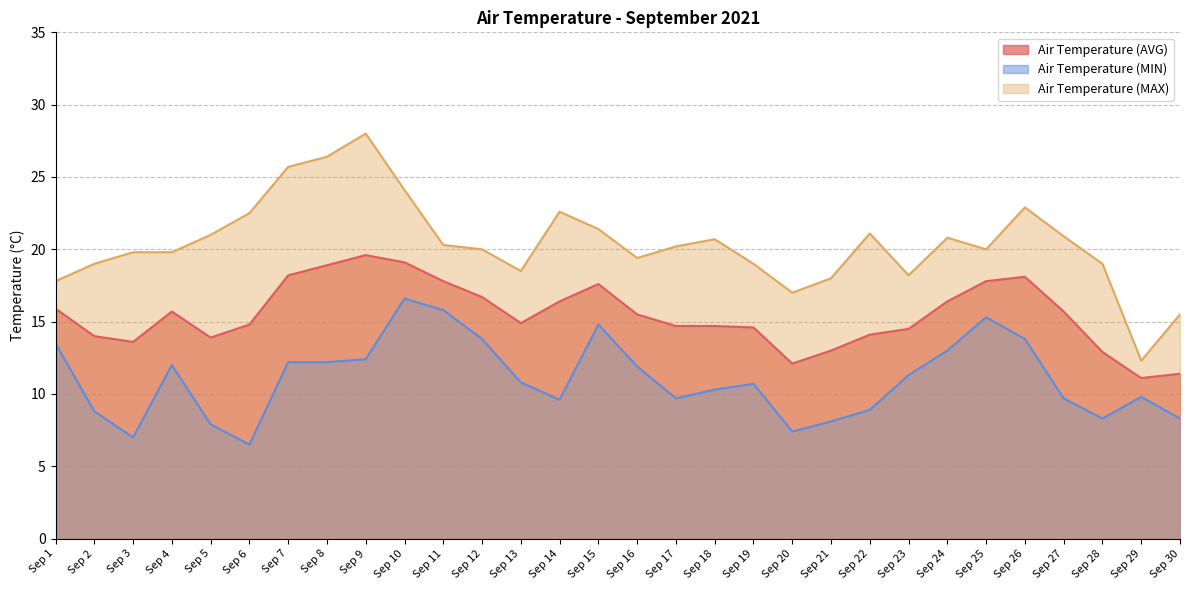

What is the minimum value shown in the chart?

6.5